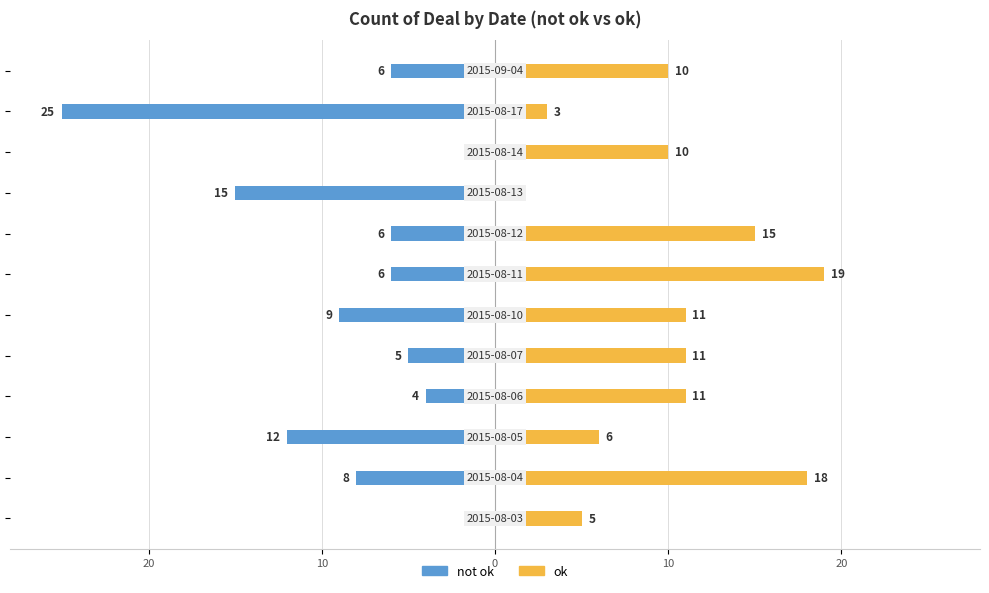

What is the maximum value for ok?

19